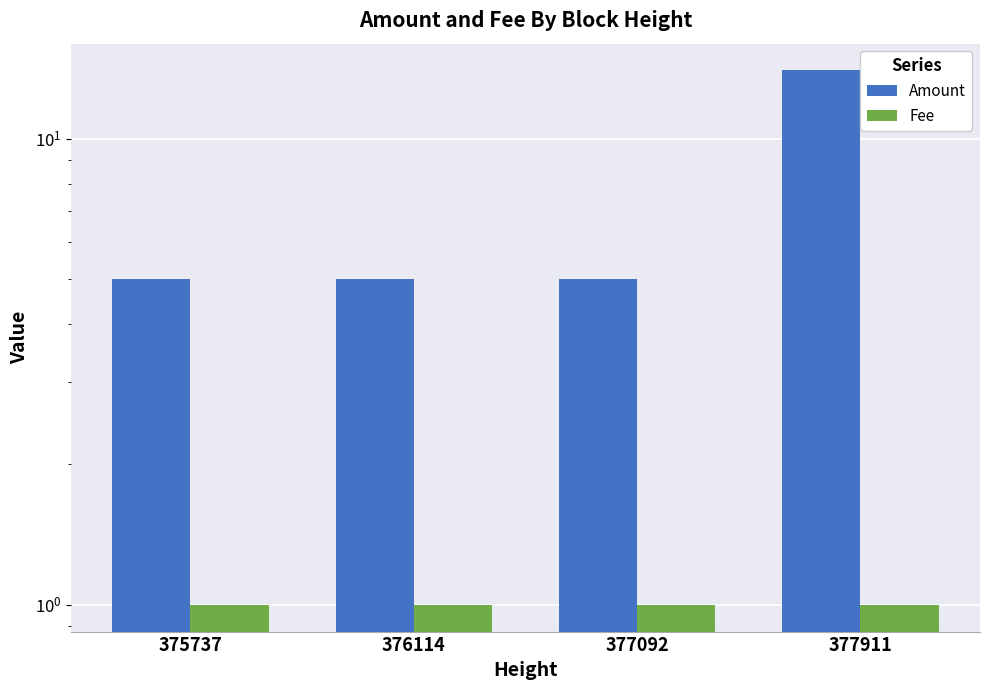

What is the minimum value shown in the chart?

1